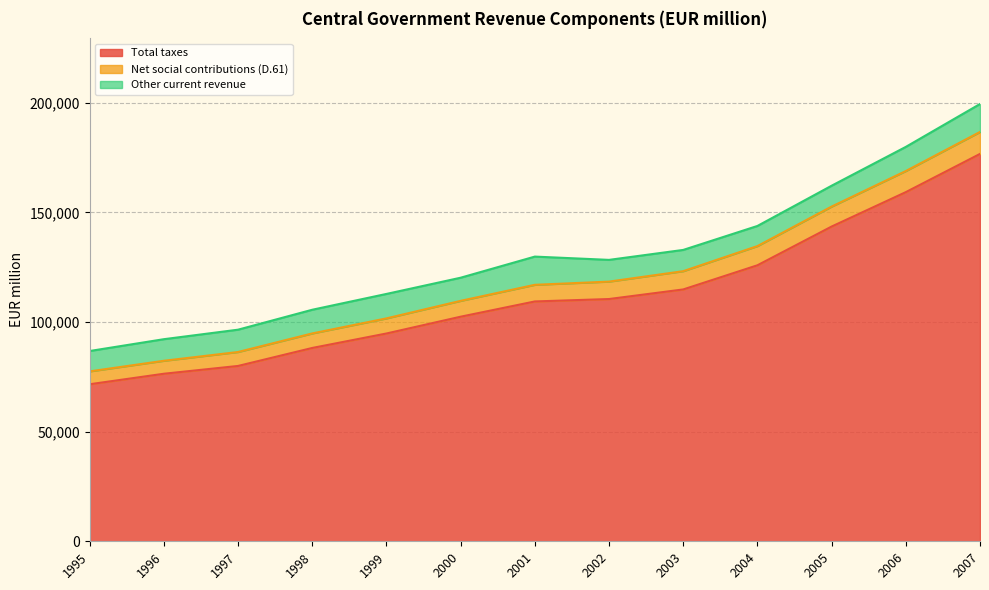

What is the sum of all Total taxes values?

1453784